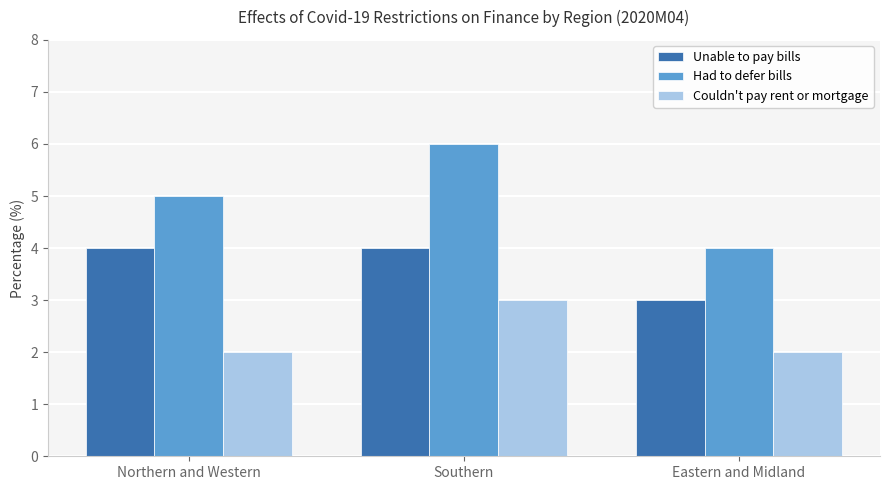

How many groups of bars are there?

3